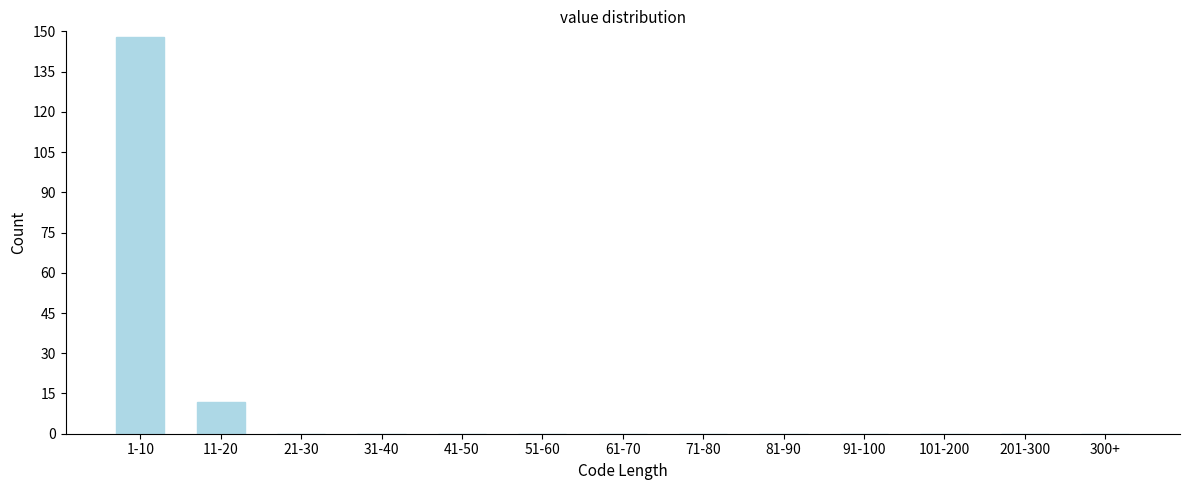

Reading left to right, list all the values displayed in this chart.

1-10=148	11-20=12	21-30=0	31-40=0	41-50=0	51-60=0	61-70=0	71-80=0	81-90=0	91-100=0	101-200=0	201-300=0	300+=0